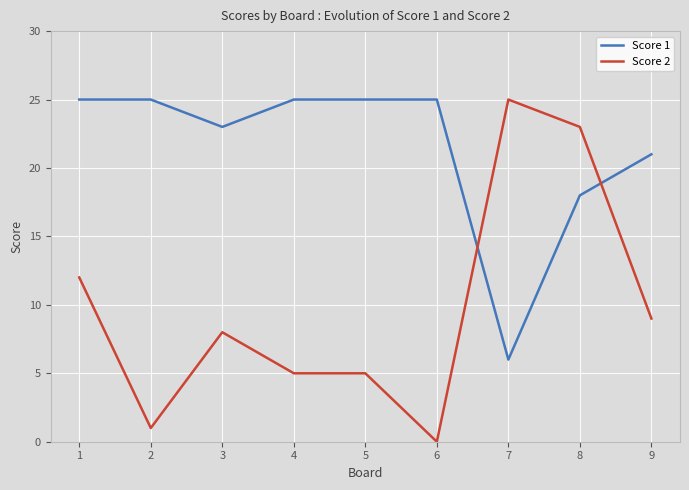

True or false: Score 2 has a value of 21 at 1.

False